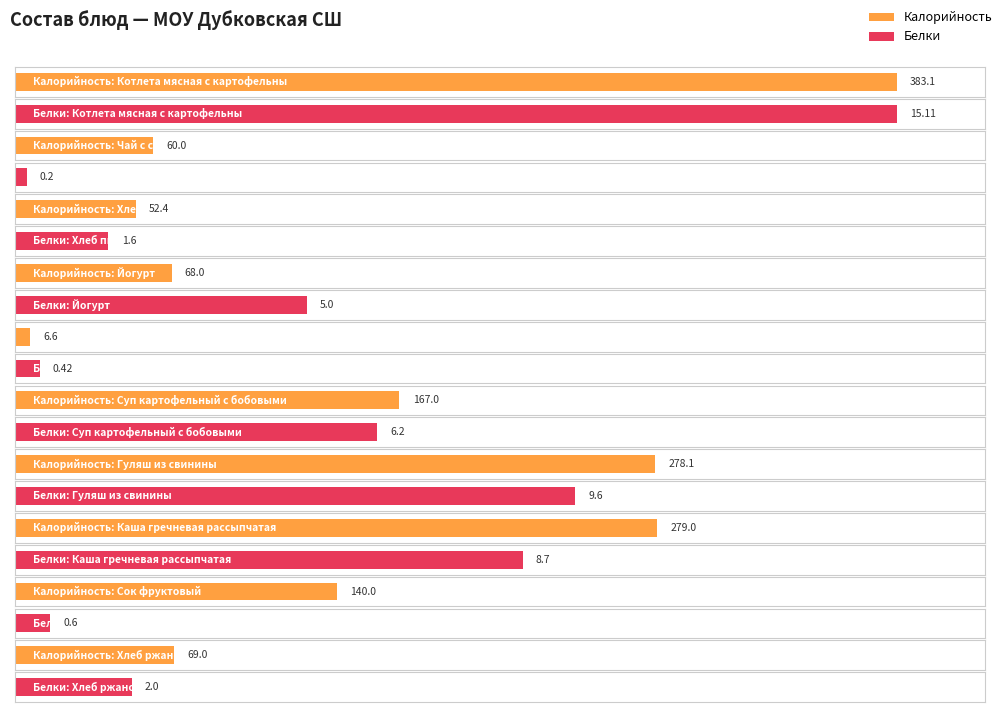

How many groups of bars are there?

10